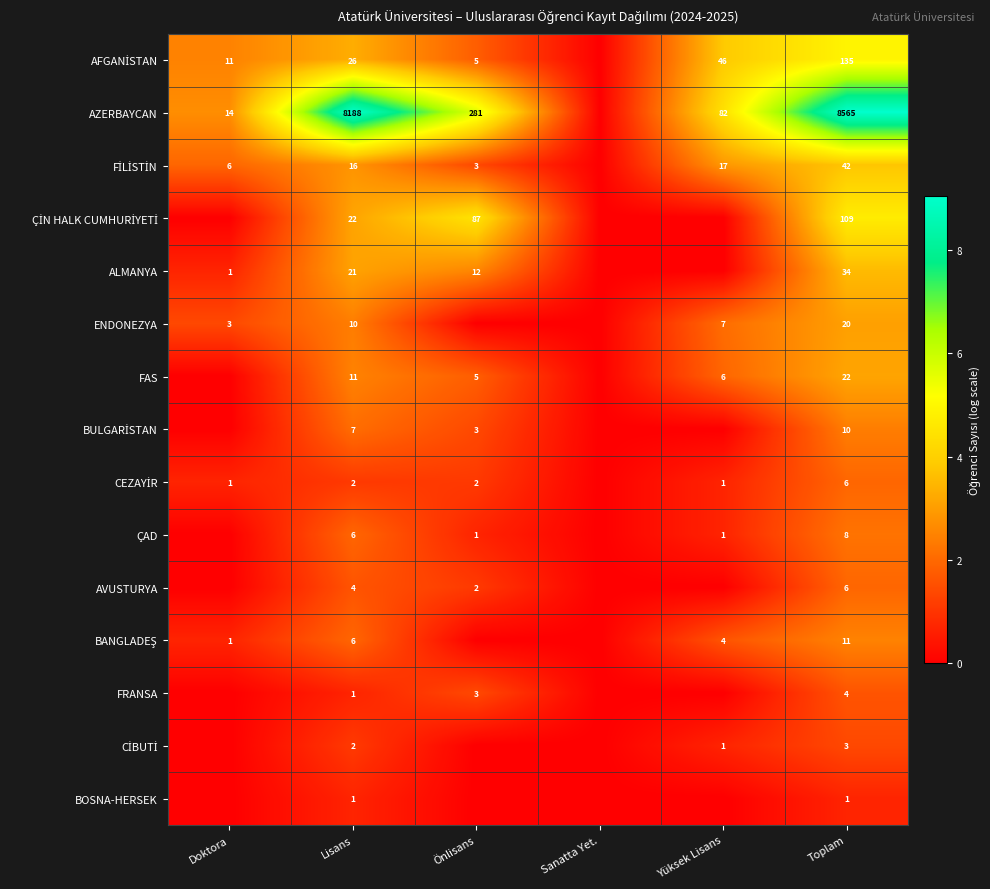

At which category is the sum across all series the highest?

Toplam